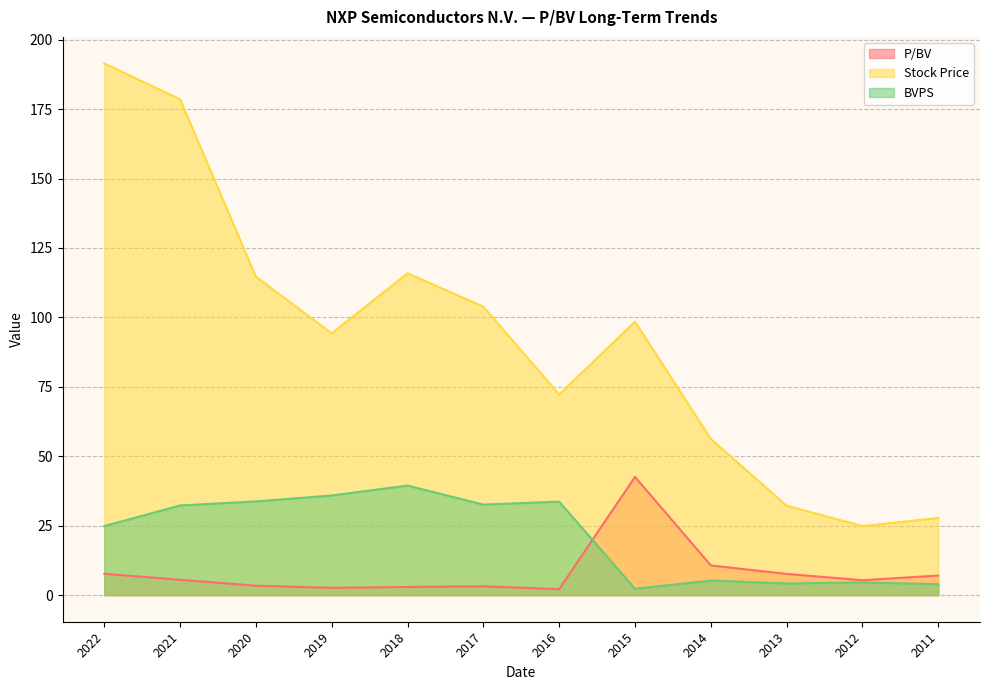

What is the value of the Stock Price point at the 11th from the left?

24.9